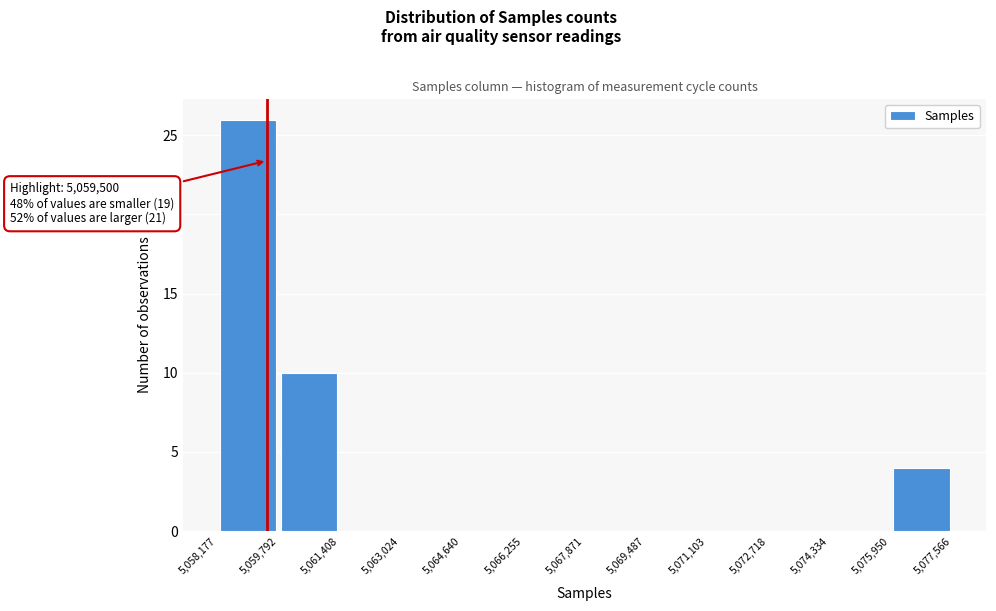

Over which range of the x-axis is the bar tallest?

5,058,177 to 5,059,792